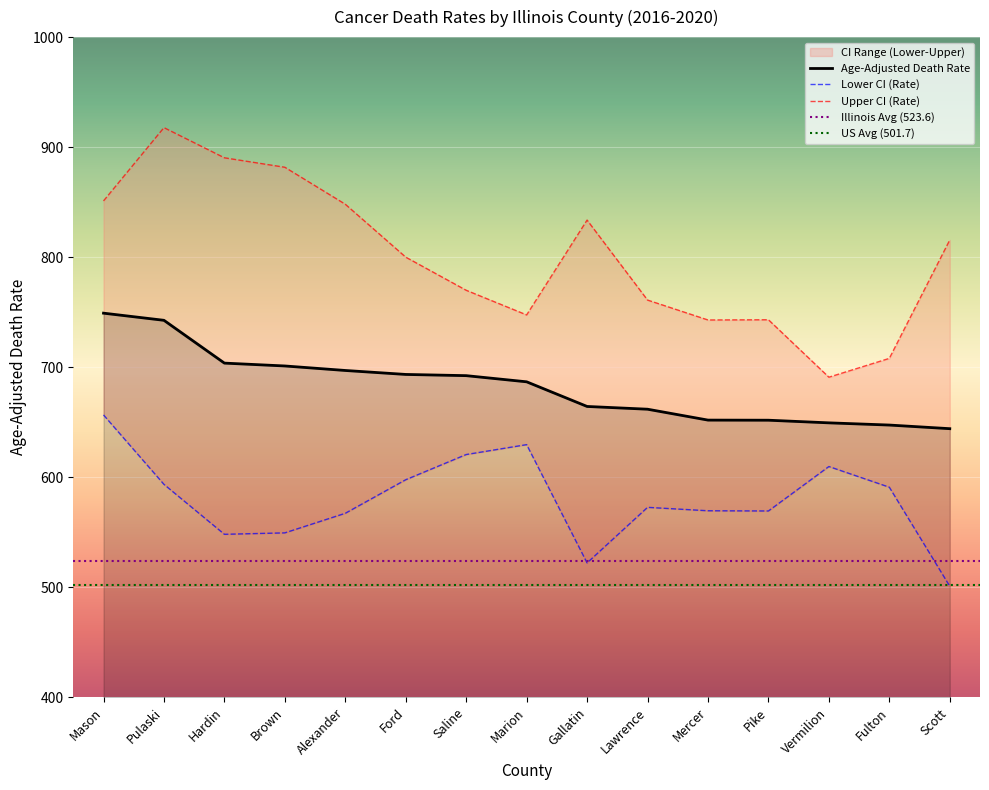

What is the difference between the maximum and minimum values in the Age-Adjusted Death Rate series?

105.0